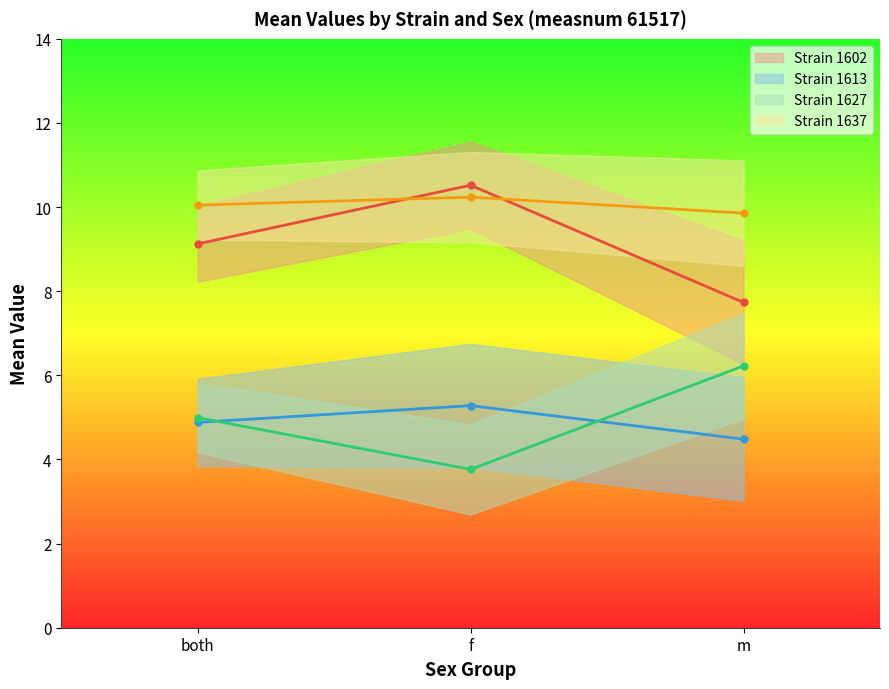

Read the 1627 value at m.

7.7